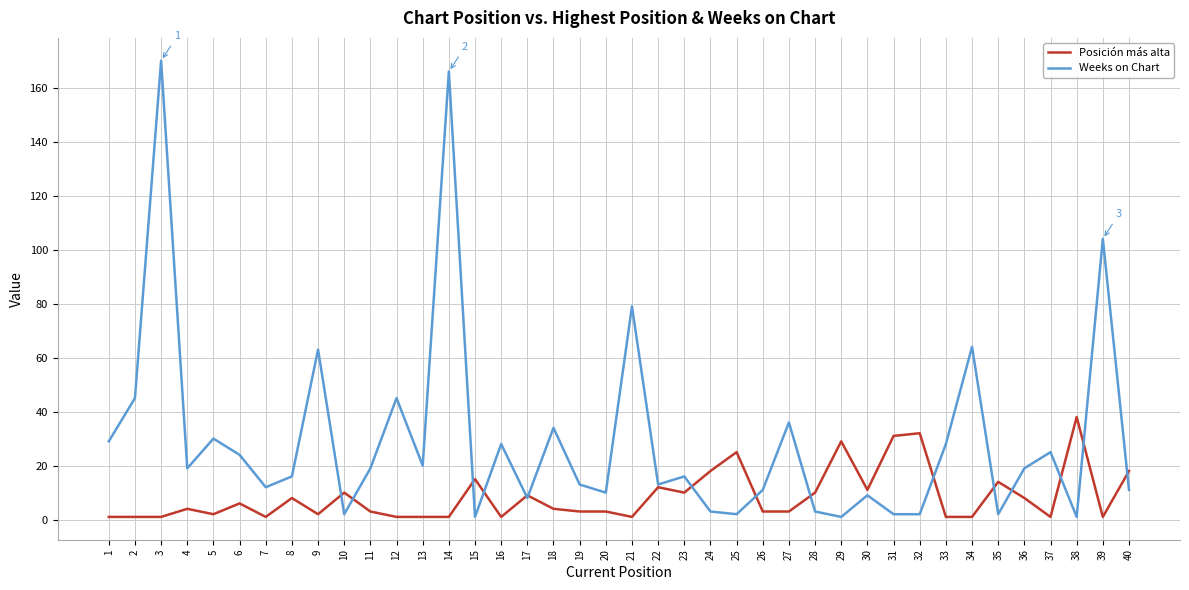

What is the maximum value for Weeks on Chart?

170